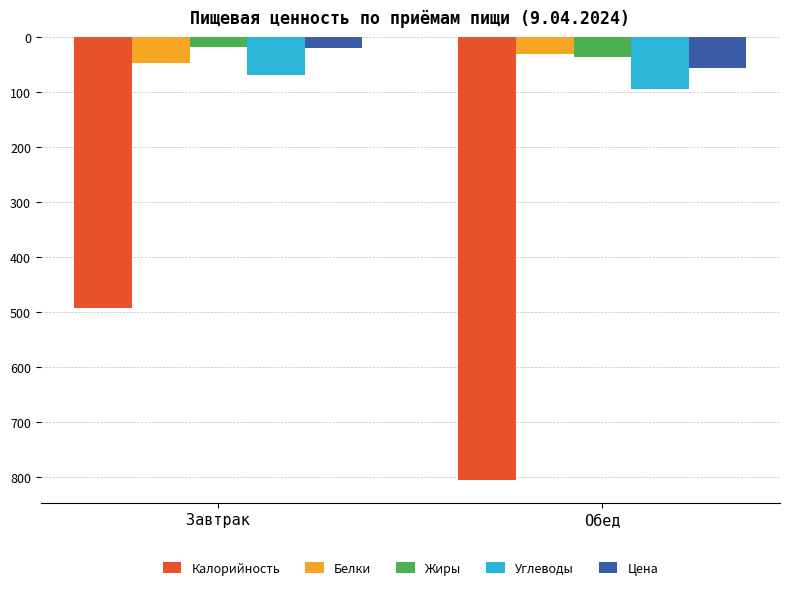

What is the label of the 1st bar from the left?

Завтрак